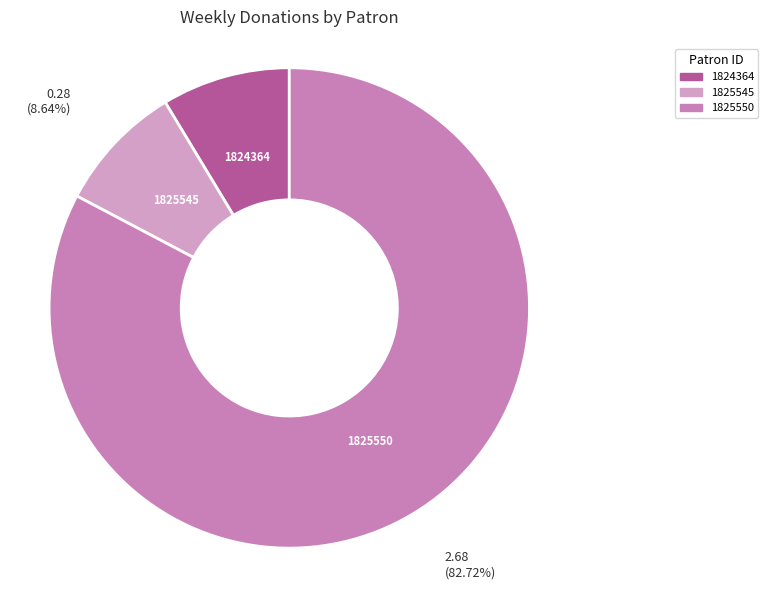

What is the largest slice in the pie chart?

1825550